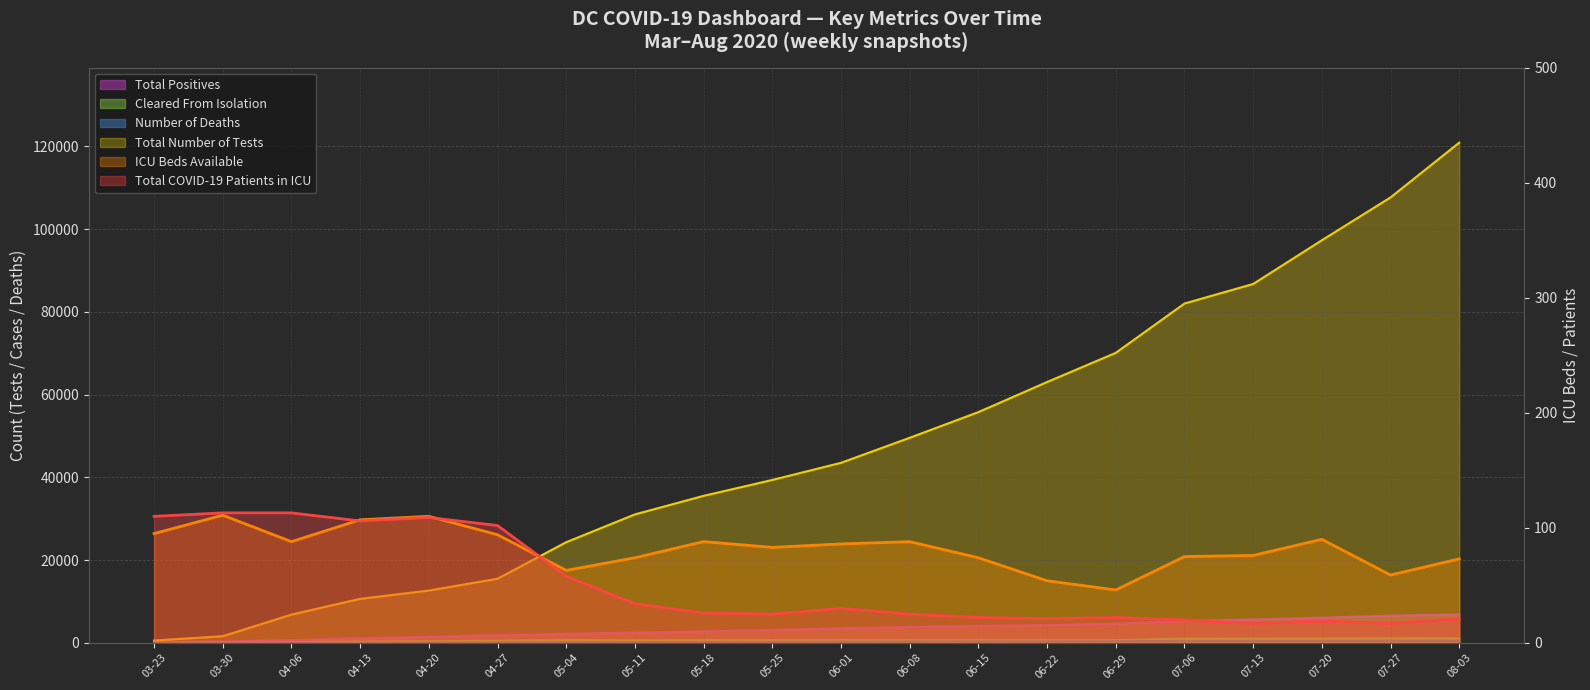

At which category does Total COVID-19 Patients in ICU (line) reach its first local valley?

04-13